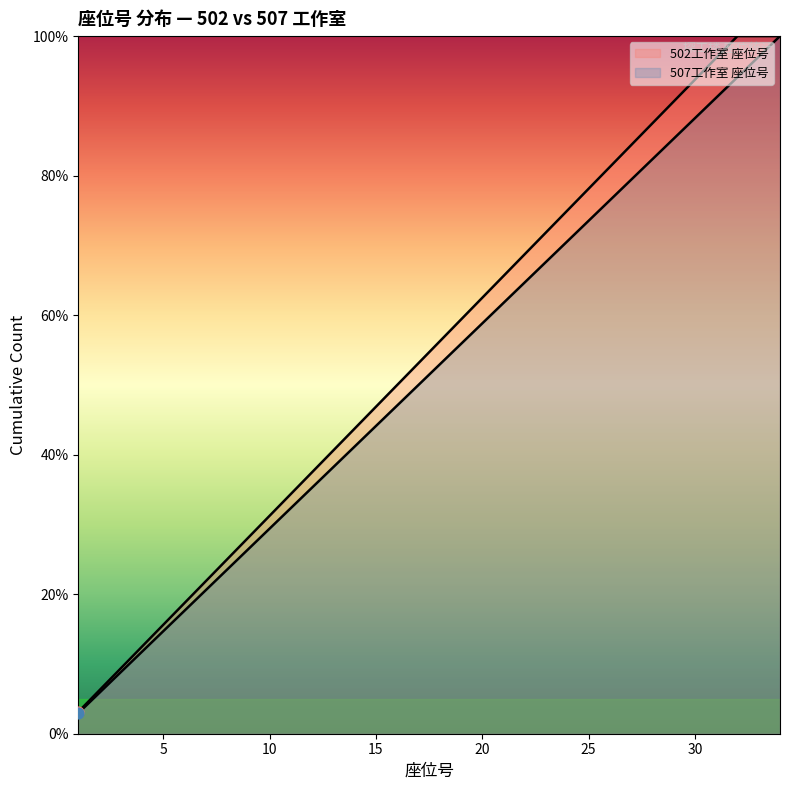

Which has a higher value, 21 or 30?

30